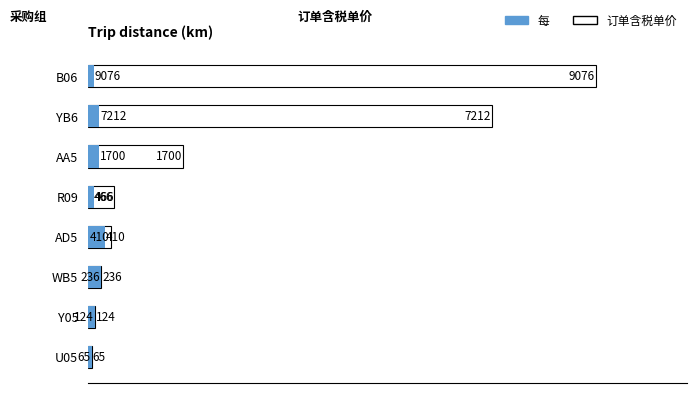

Is the value of 每 at U05 greater than the value of 订单含税单价 at R09?

No